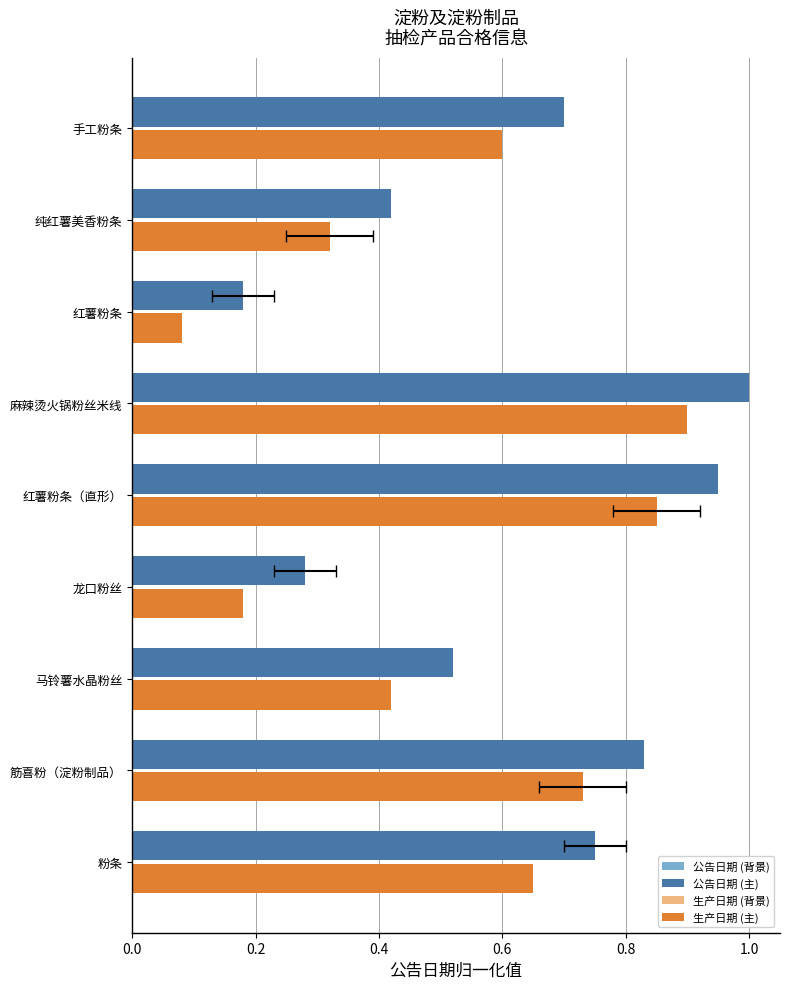

List the series in order of their peak value, highest first.

公告日期 (主), 生产日期 (主), 公告日期 (背景), 生产日期 (背景)